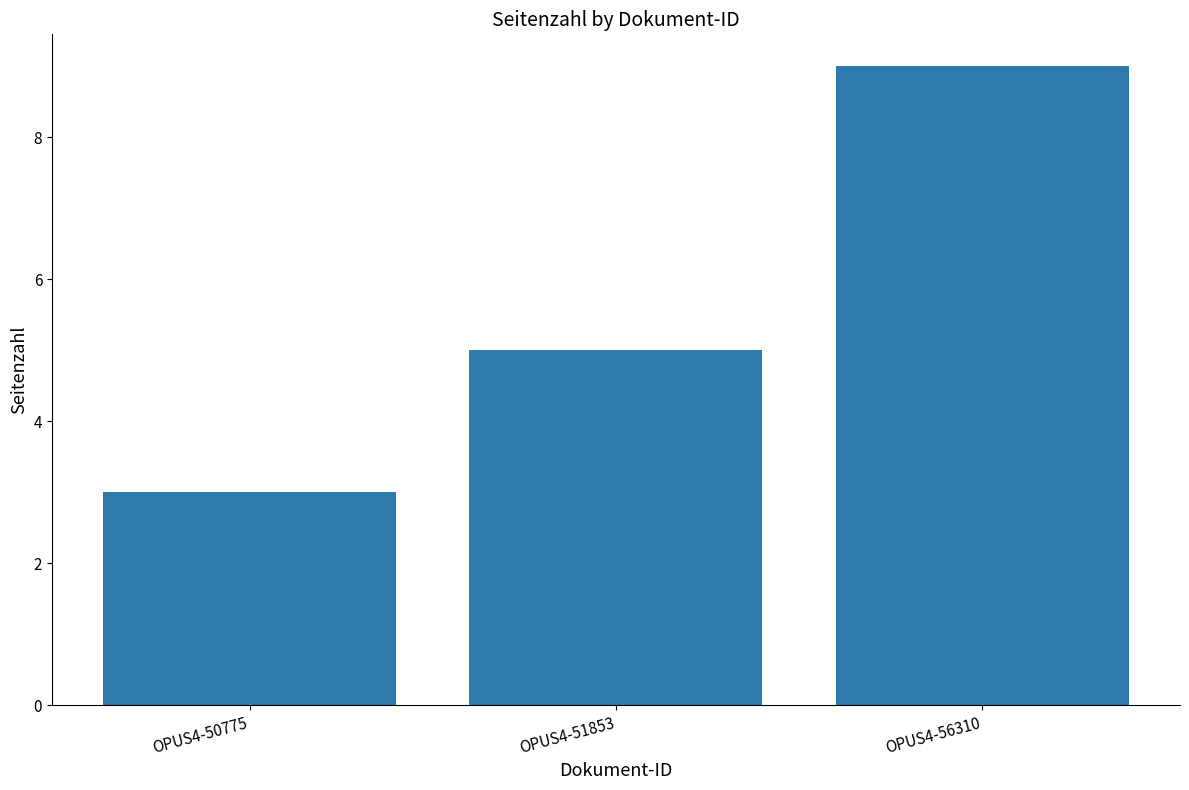

What is the value of the 3rd bar from the left?

9